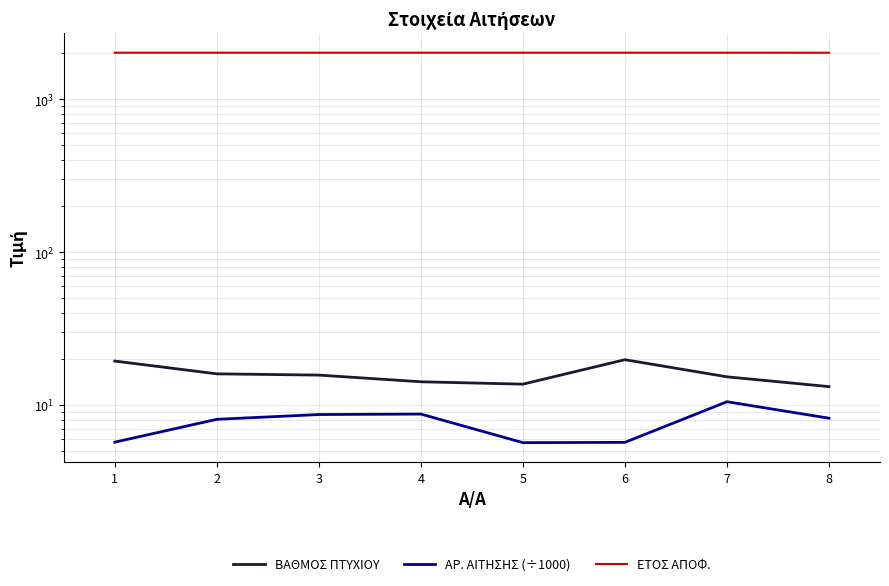

True or false: ΒΑΘΜΟΣ ΠΤΥΧΙΟΥ and ΕΤΟΣ ΑΠΟΦ. intersect in this chart.

False